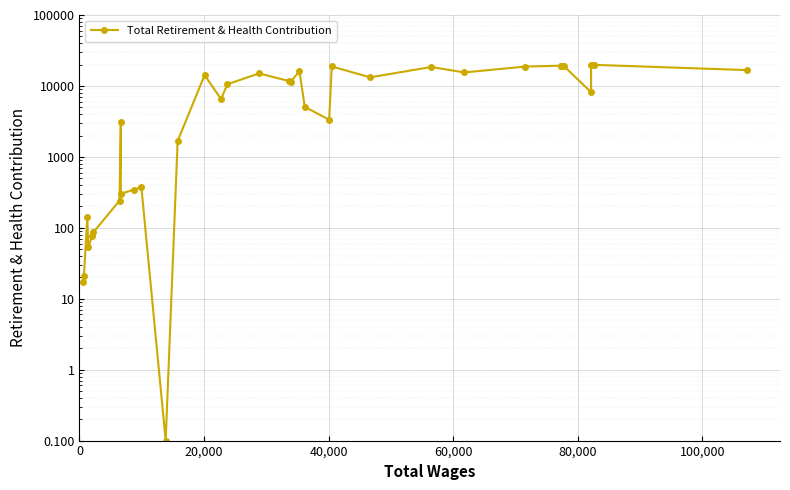

What is the average value?

9331.1